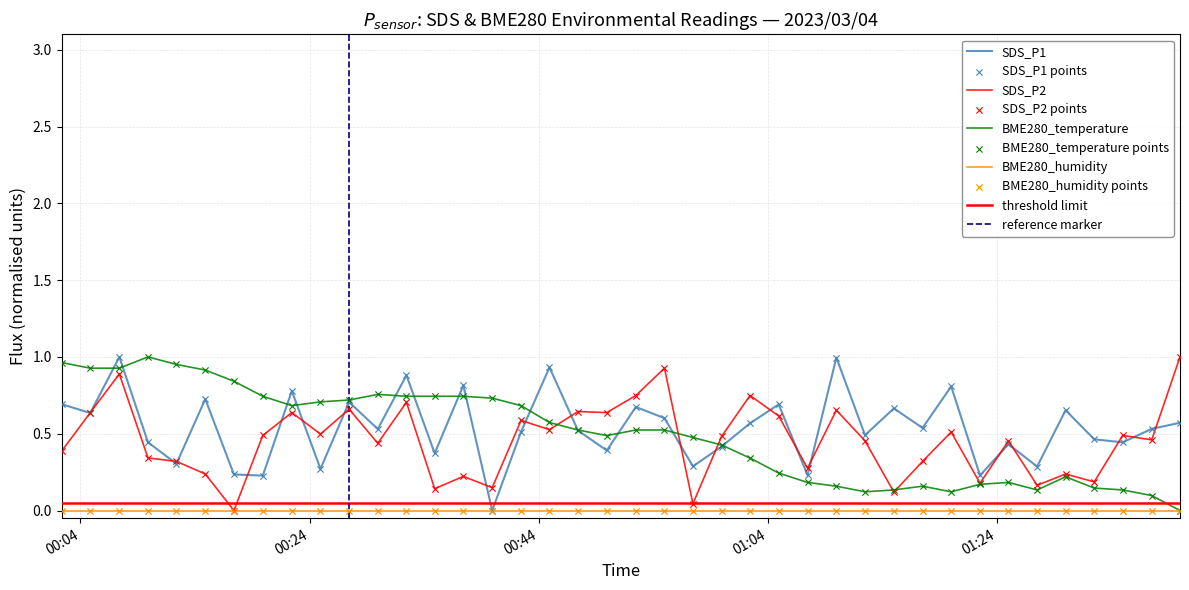

At how many categories does at least one series exceed 0?

40